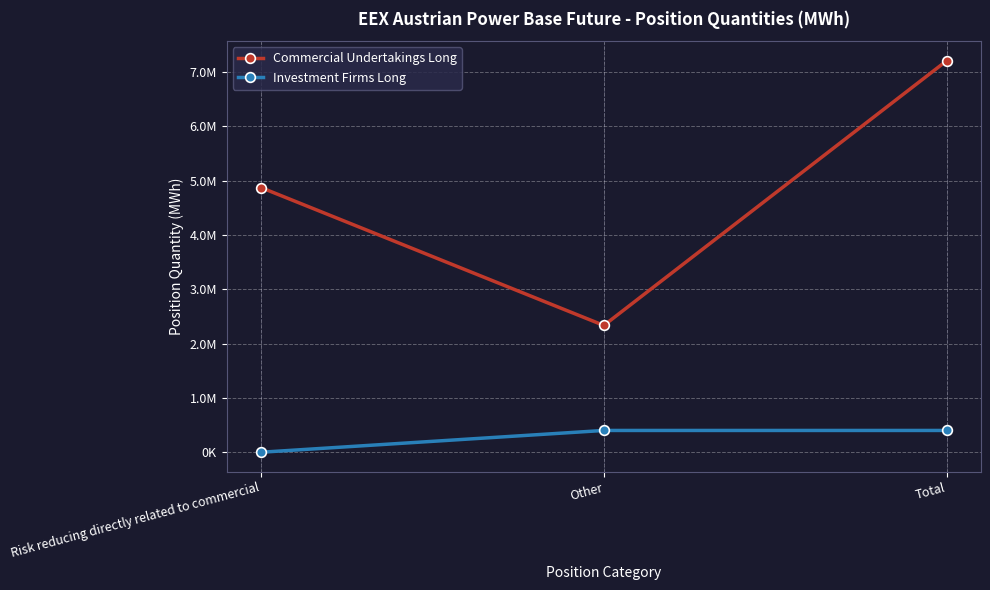

The Investment Firms Long series shows 716768 at Total. True or false?

False